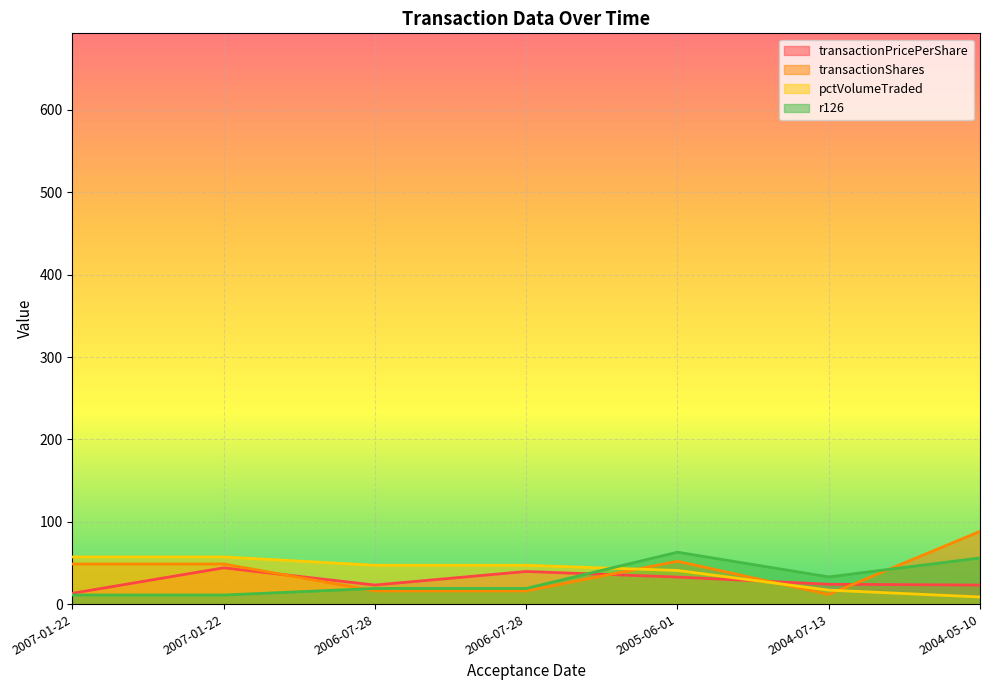

Which label corresponds to the largest value in the chart?

2004-05-10